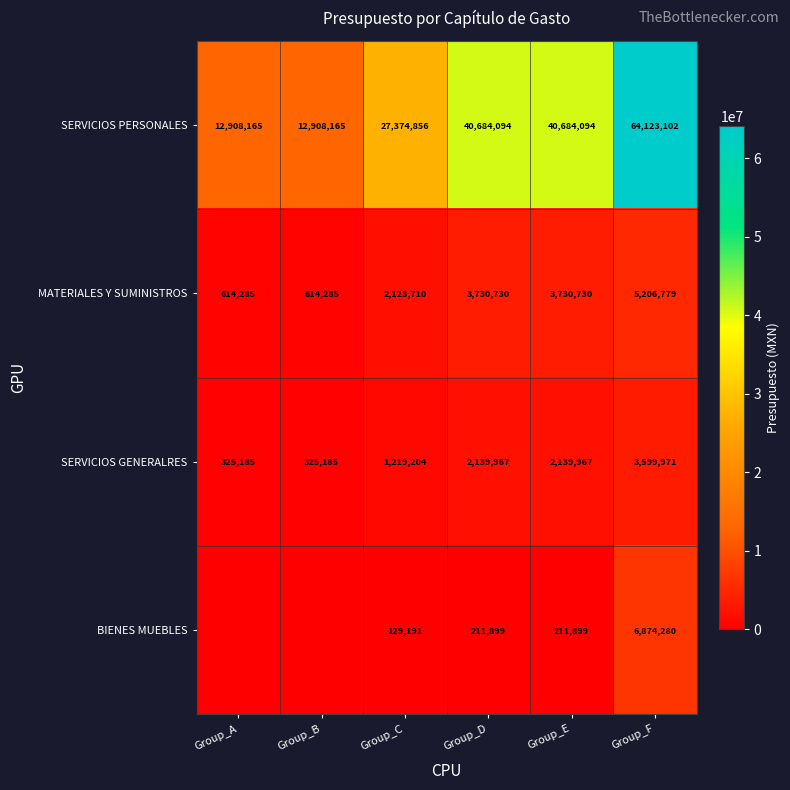

What is the greatest value displayed?

64123102